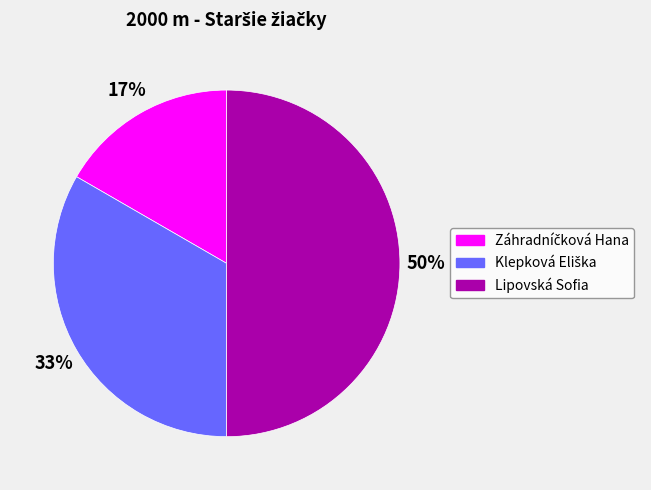

To the nearest percent, what is the average slice percentage?

33%